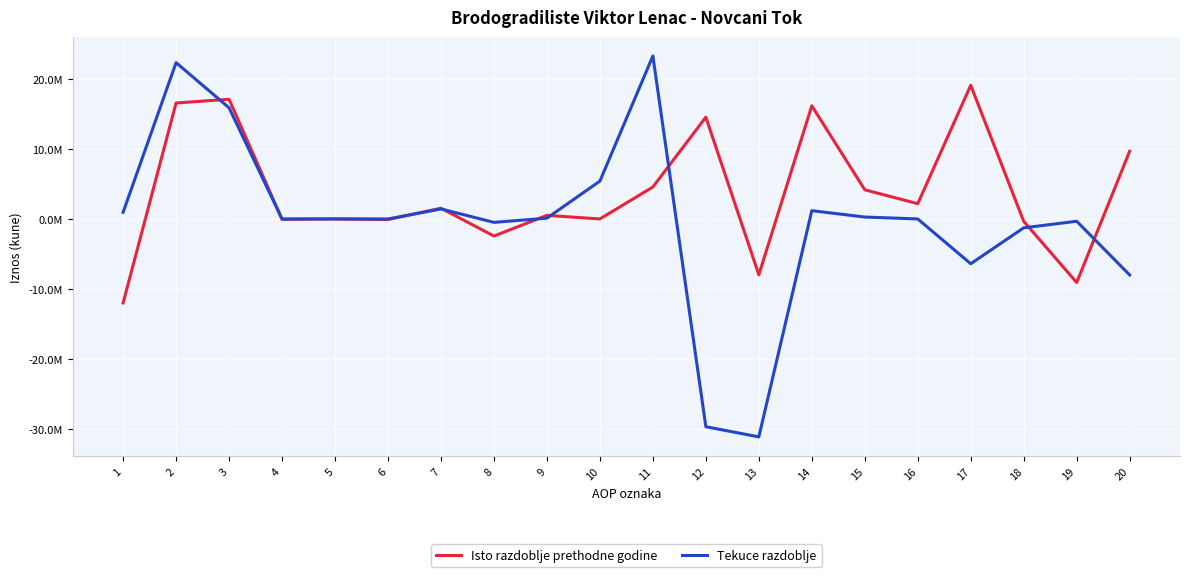

What is the difference between the highest and lowest values at 12?

44135986